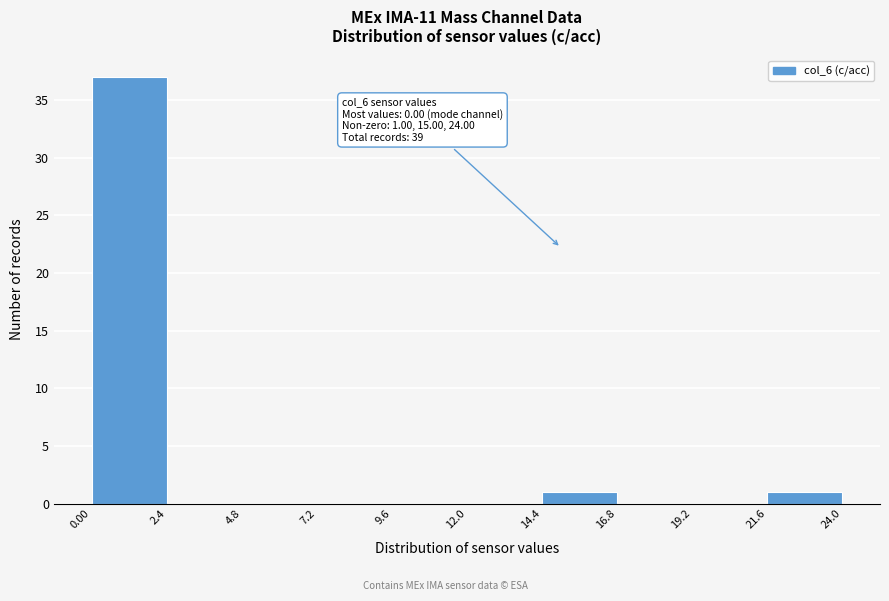

Over which range of the x-axis is the bar tallest?

0.00 to 2.4